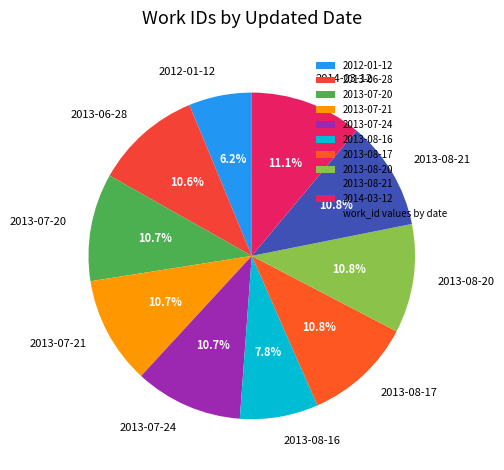

Do 2013-08-21 and 2013-07-24 together represent more than half of the pie?

No